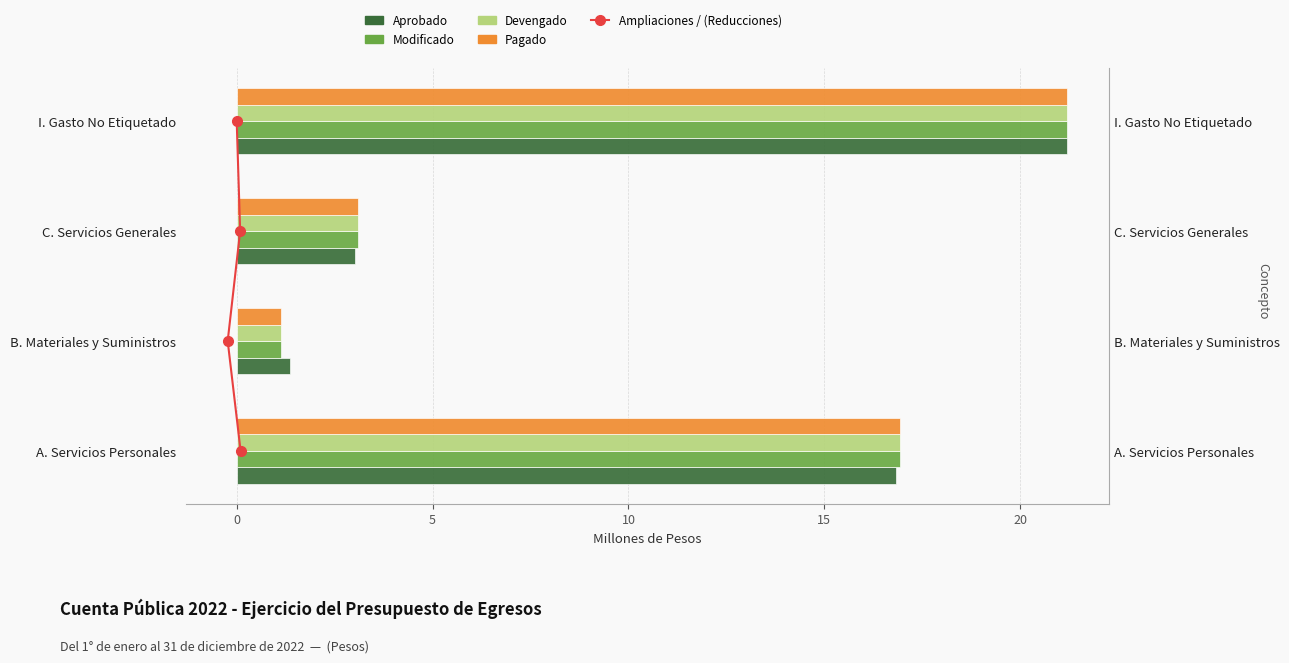

The value of Modificado at I. Gasto No Etiquetado is 21.2. True or false?

True